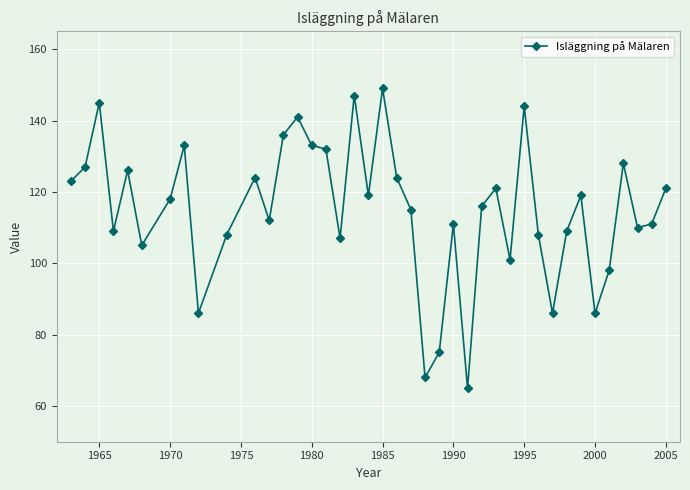

True or false: the data has more than 0 interior local peaks.

True